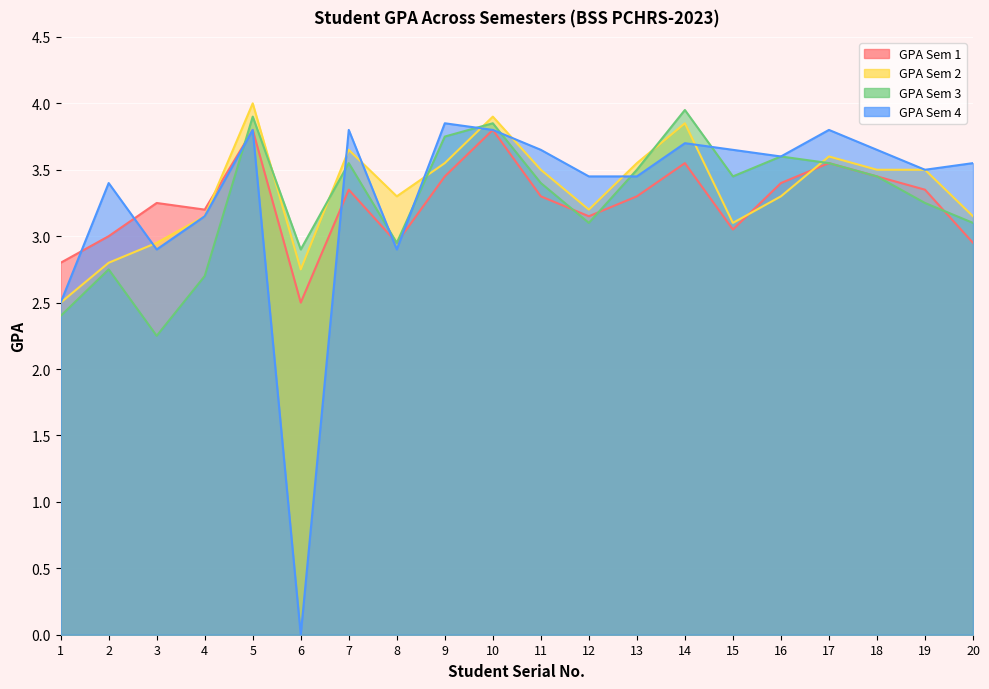

Where do GPA Sem 2 and GPA Sem 1 first cross each other?

4 and 5